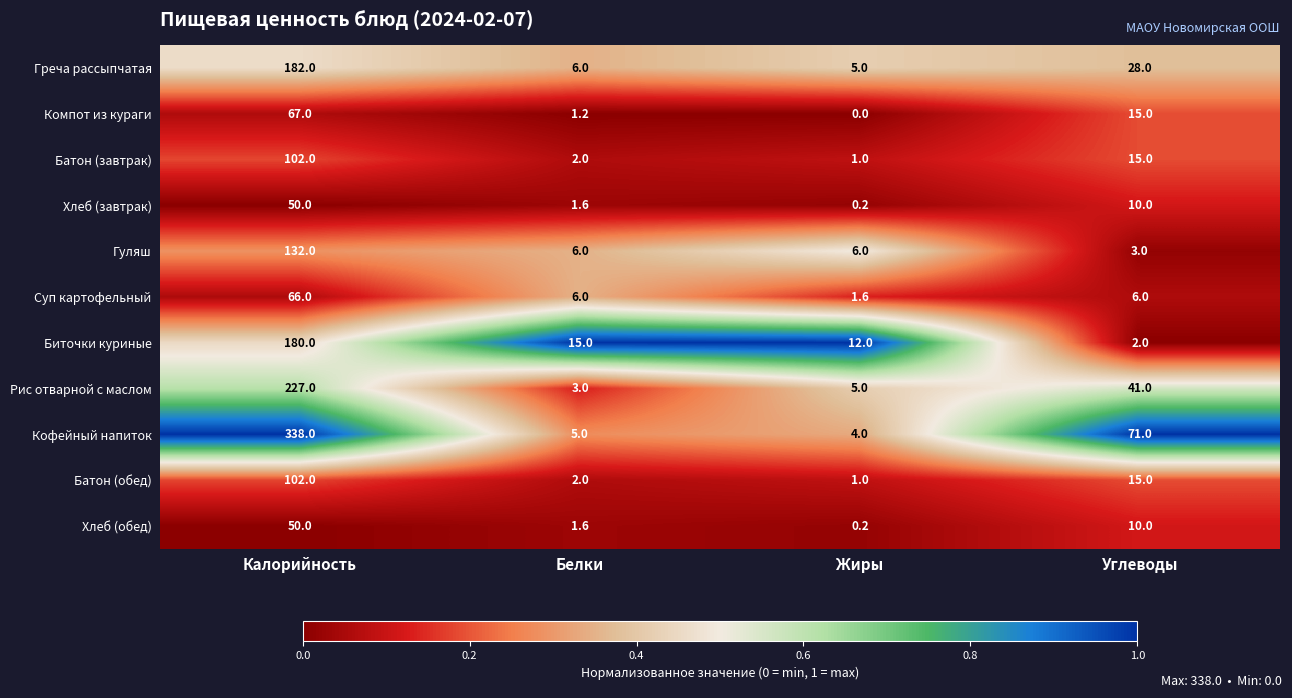

Rank the categories by Биточки куриные value from highest to lowest.

Калорийность, Белки, Жиры, Углеводы